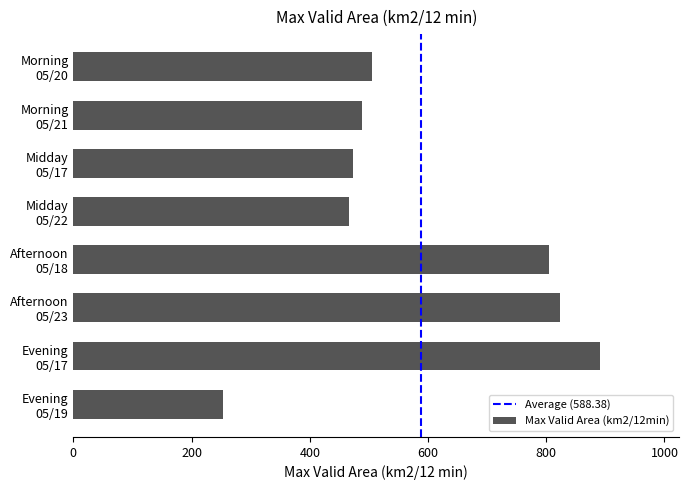

What is the average value?

588